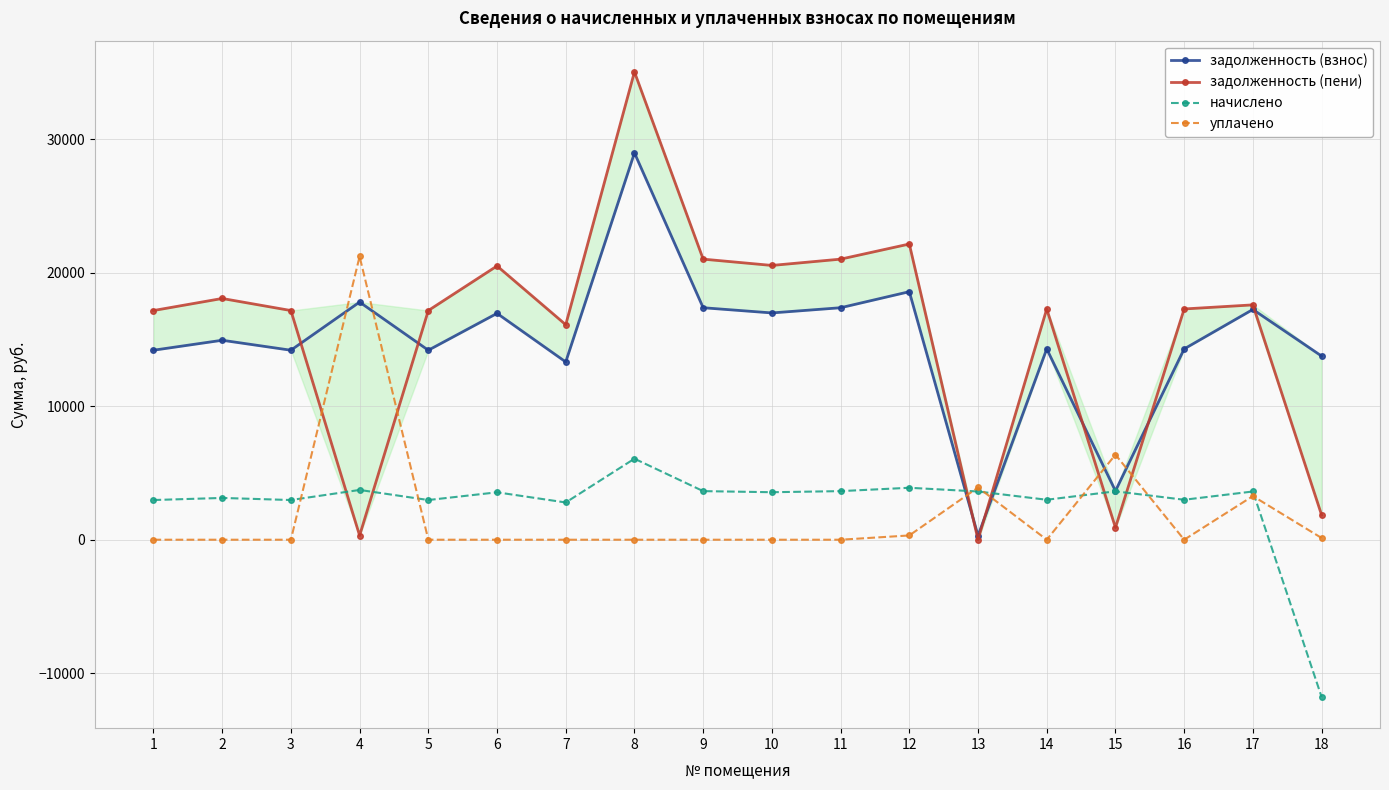

What is the average value of the уплачено series?

1956.8